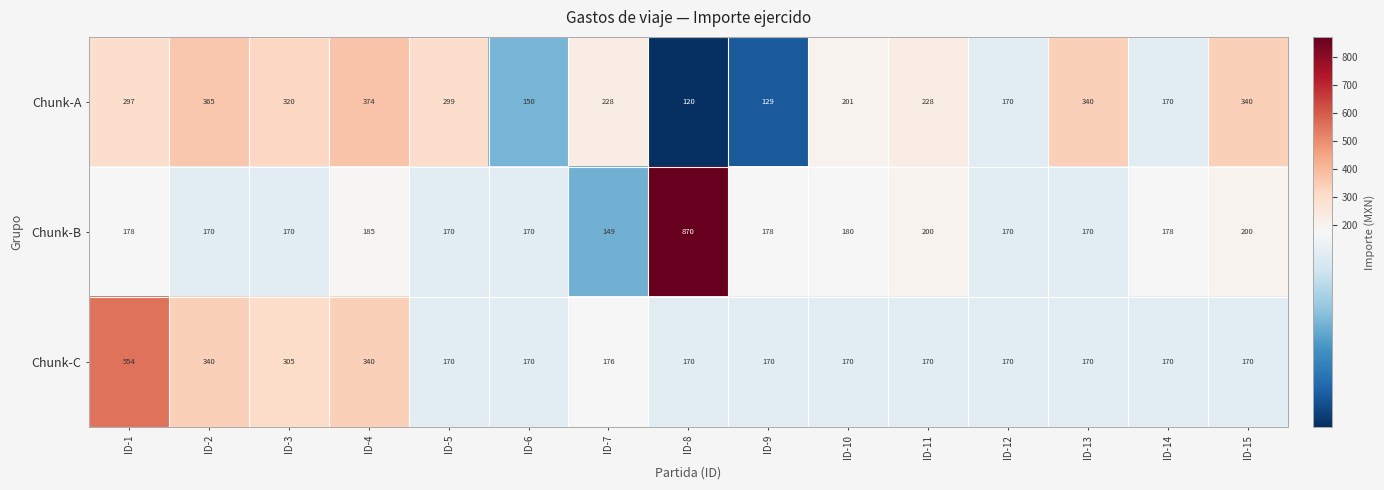

Count the number of data series in this chart.

3